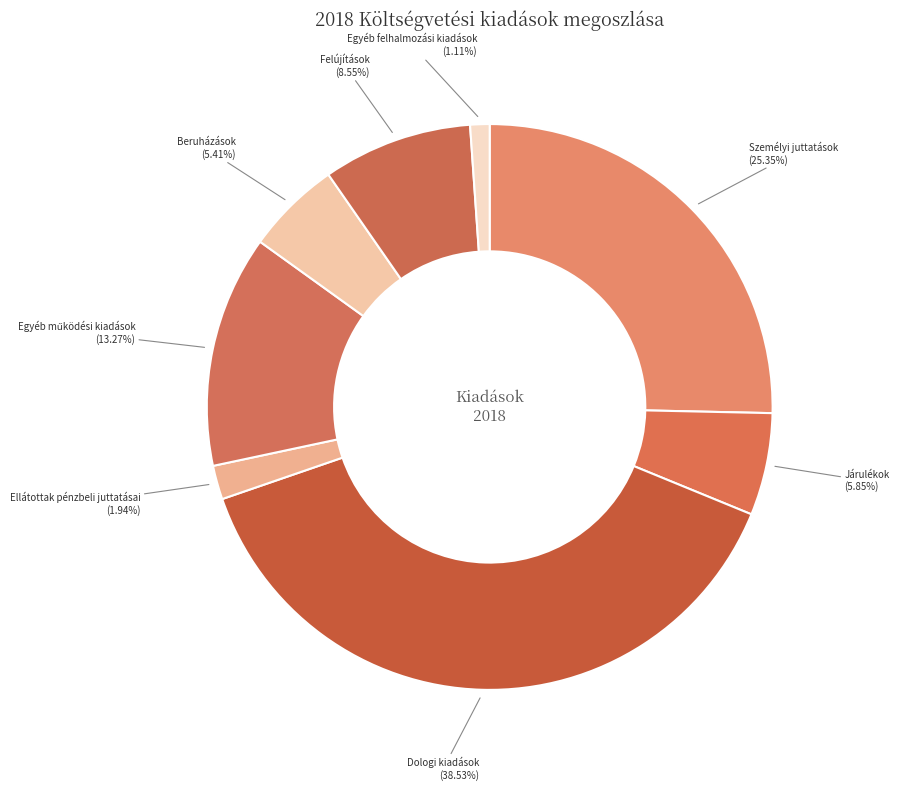

The Személyi juttatások slice represents 25% of the pie. True or false?

True